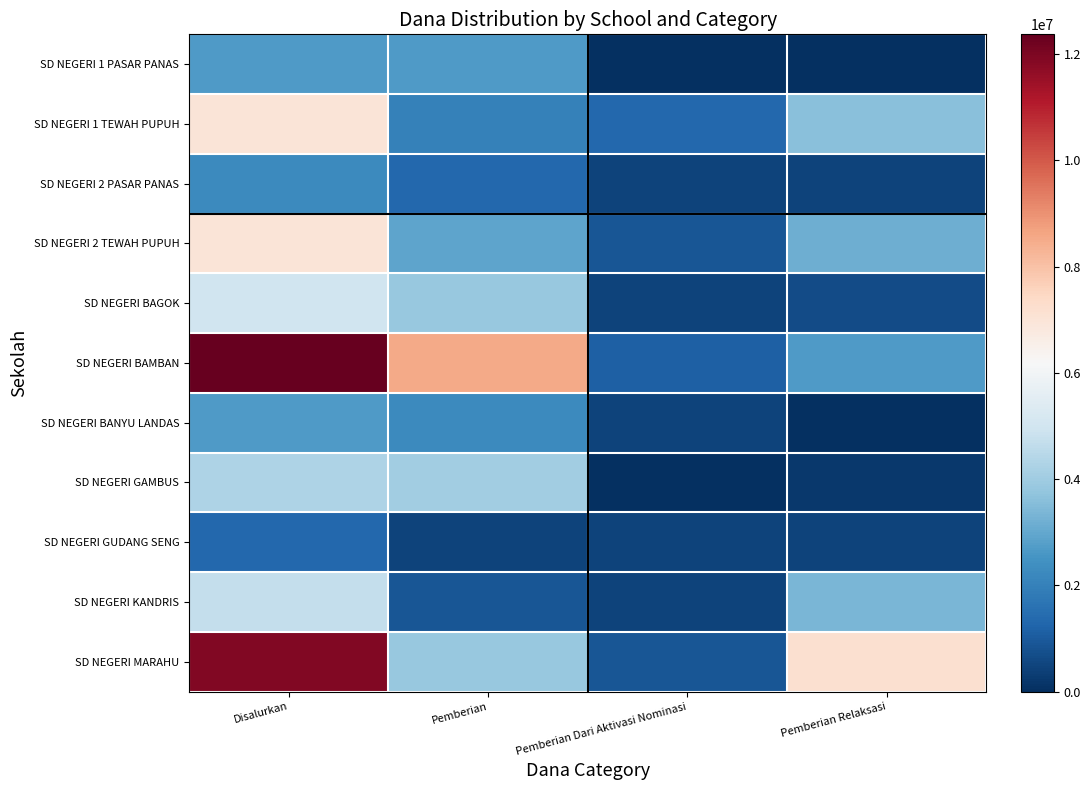

Reading left to right, transcribe all the data shown in this chart.

SD NEGERI 1 PASAR PANAS: Disalurkan=2700000	Pemberian=2700000	Pemberian Dari Aktivasi Nominasi=0	Pemberian Relaksasi=0
SD NEGERI 1 TEWAH PUPUH: Disalurkan=6975000	Pemberian=2025000	Pemberian Dari Aktivasi Nominasi=1350000	Pemberian Relaksasi=3600000
SD NEGERI 2 PASAR PANAS: Disalurkan=2250000	Pemberian=1350000	Pemberian Dari Aktivasi Nominasi=450000	Pemberian Relaksasi=450000
SD NEGERI 2 TEWAH PUPUH: Disalurkan=6975000	Pemberian=2925000	Pemberian Dari Aktivasi Nominasi=900000	Pemberian Relaksasi=3150000
SD NEGERI BAGOK: Disalurkan=4950000	Pemberian=3825000	Pemberian Dari Aktivasi Nominasi=450000	Pemberian Relaksasi=675000
SD NEGERI BAMBAN: Disalurkan=12375000	Pemberian=8550000	Pemberian Dari Aktivasi Nominasi=1125000	Pemberian Relaksasi=2700000
SD NEGERI BANYU LANDAS: Disalurkan=2700000	Pemberian=2250000	Pemberian Dari Aktivasi Nominasi=450000	Pemberian Relaksasi=0
SD NEGERI GAMBUS: Disalurkan=4275000	Pemberian=4050000	Pemberian Dari Aktivasi Nominasi=0	Pemberian Relaksasi=225000
SD NEGERI GUDANG SENG: Disalurkan=1350000	Pemberian=450000	Pemberian Dari Aktivasi Nominasi=450000	Pemberian Relaksasi=450000
SD NEGERI KANDRIS: Disalurkan=4725000	Pemberian=900000	Pemberian Dari Aktivasi Nominasi=450000	Pemberian Relaksasi=3375000
SD NEGERI MARAHU: Disalurkan=11925000	Pemberian=3825000	Pemberian Dari Aktivasi Nominasi=900000	Pemberian Relaksasi=7200000